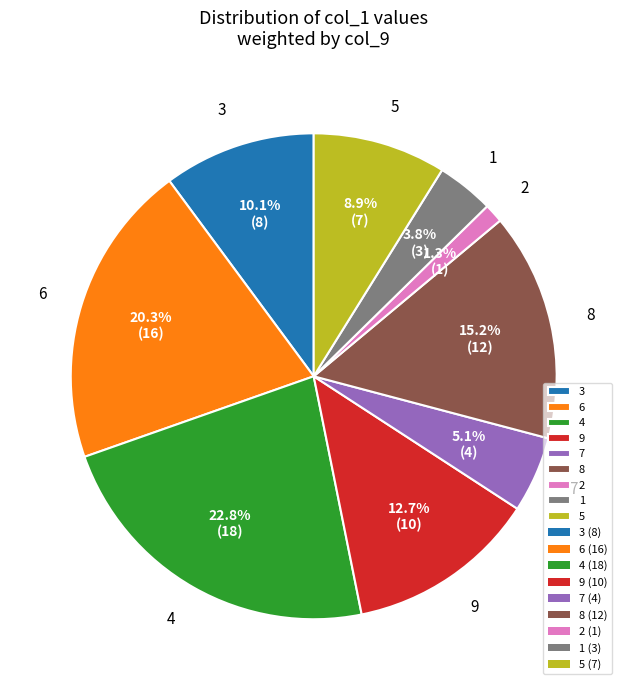

Do 6 and 5 together represent more than half of the pie?

No